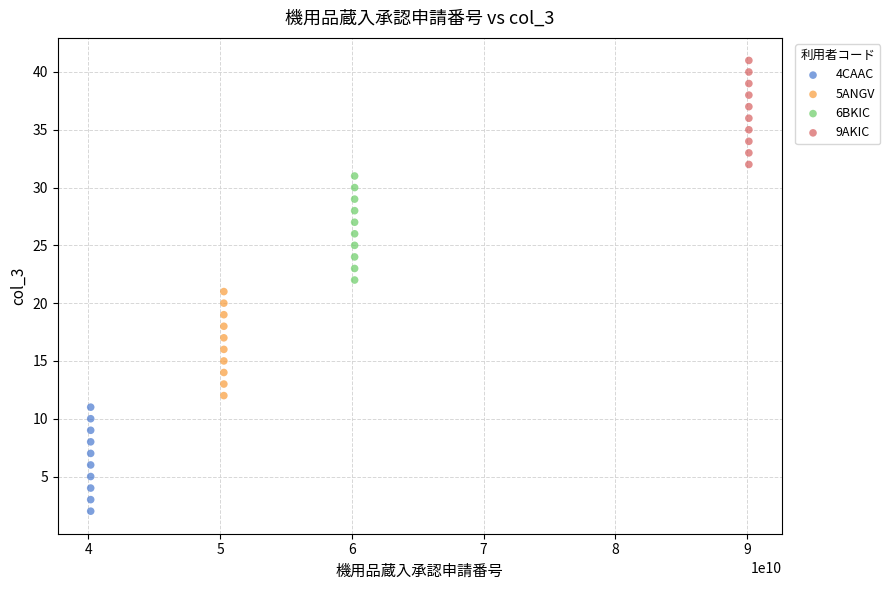

Which series reaches the maximum Y coordinate?

9AKIC